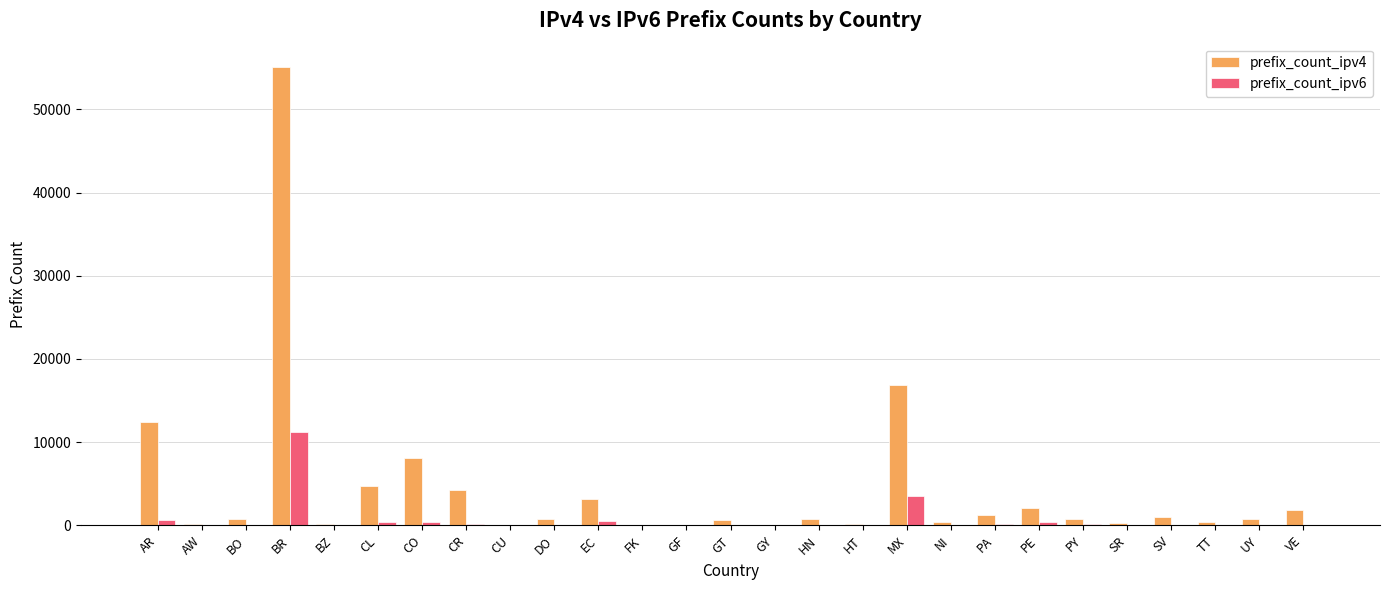

What value does the prefix_count_ipv6 series have at BR, to the nearest 50?

11200